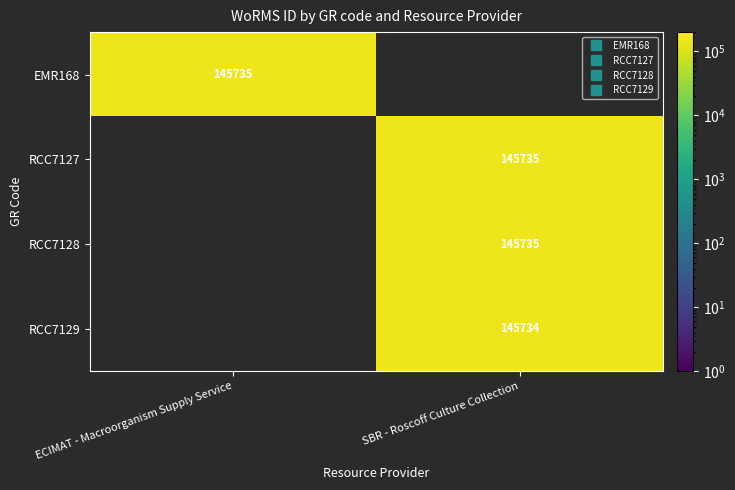

List the labels in order of RCC7127 value, smallest first.

ECIMAT - Macroorganism Supply Service, SBR - Roscoff Culture Collection